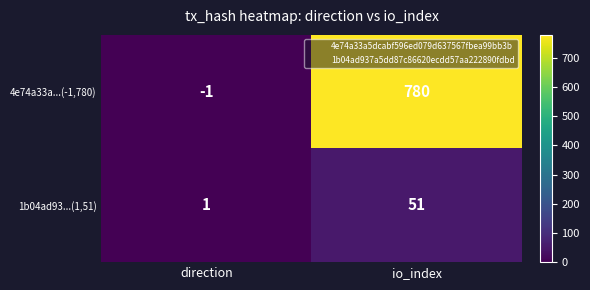

How many positive values does the 4e74a33a...(-1,780) series have?

1